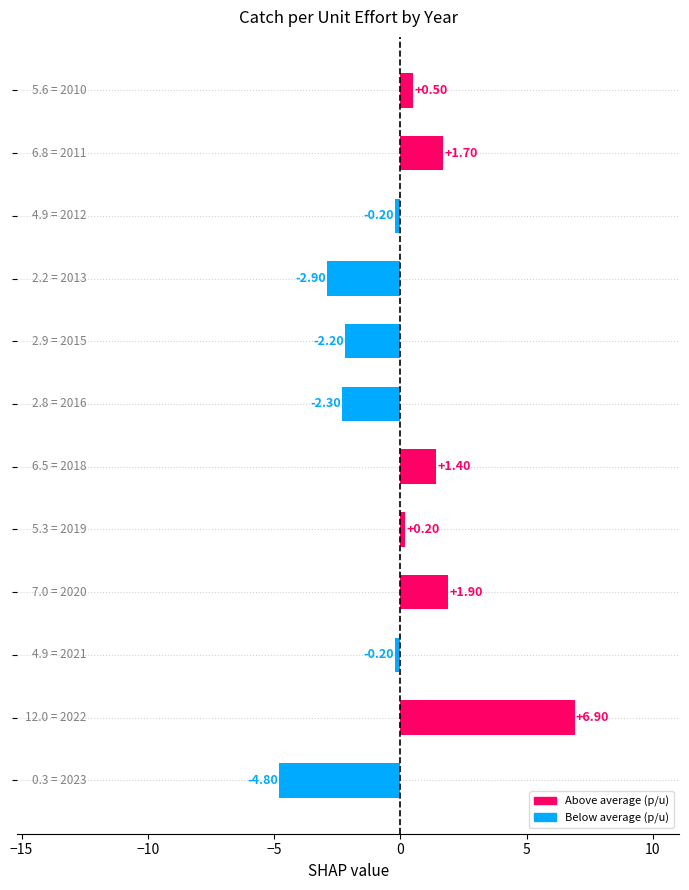

How many values are above zero?

6